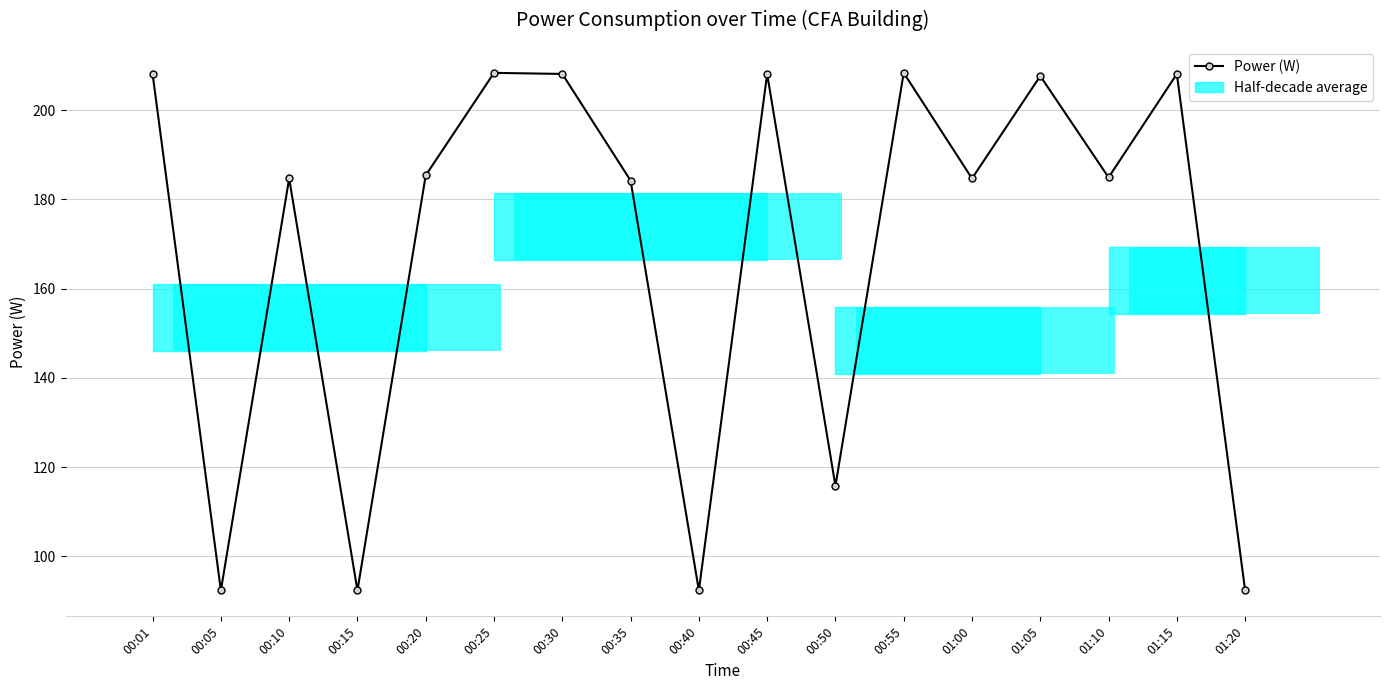

What is the value of the 4th bar from the left?

92.3